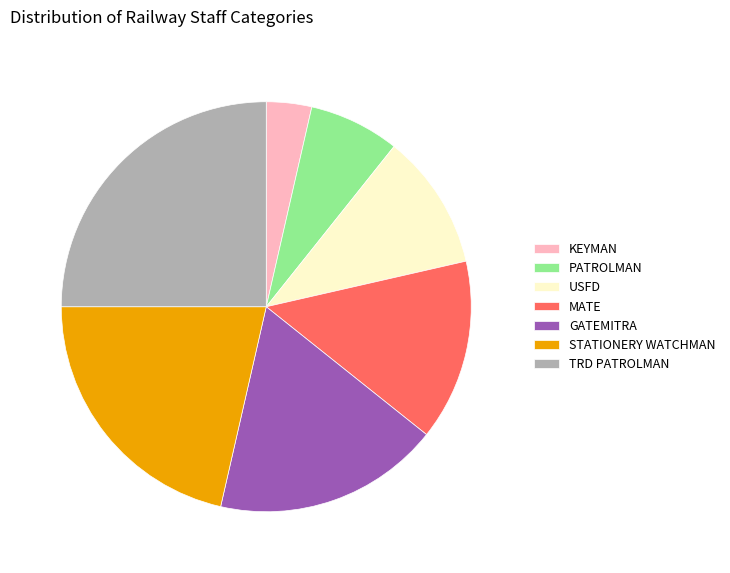

Which has a higher value, KEYMAN or STATIONERY WATCHMAN?

STATIONERY WATCHMAN